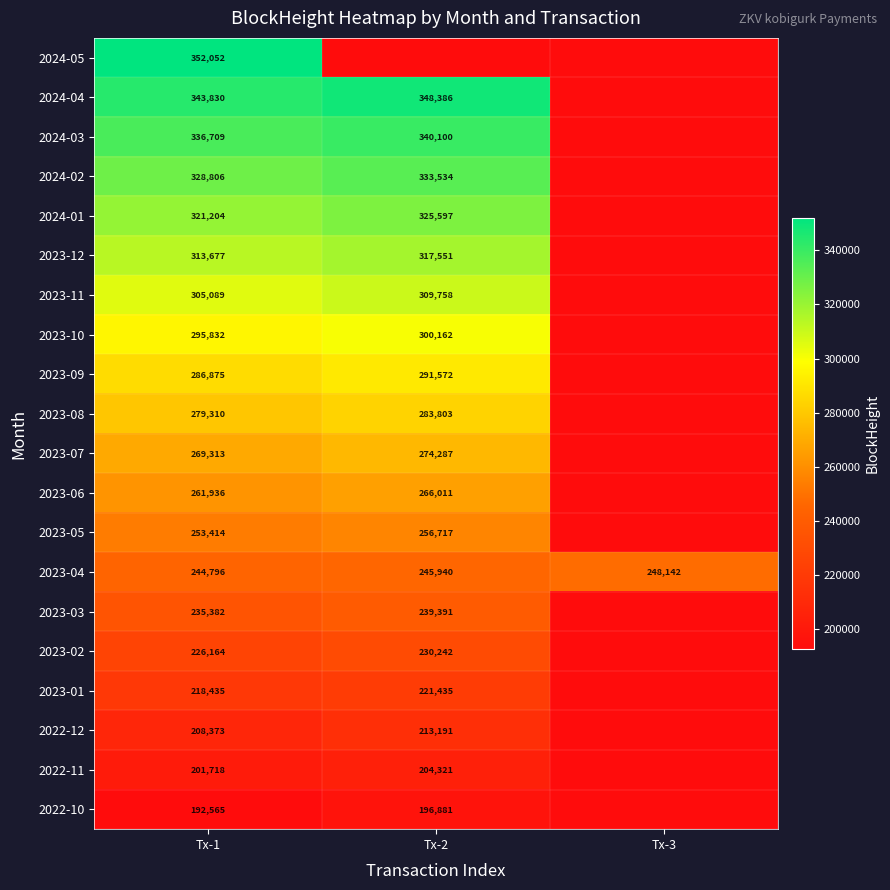

At Tx-1, list the series in order from smallest to largest.

2022-10, 2022-11, 2022-12, 2023-01, 2023-02, 2023-03, 2023-04, 2023-05, 2023-06, 2023-07, 2023-08, 2023-09, 2023-10, 2023-11, 2023-12, 2024-01, 2024-02, 2024-03, 2024-04, 2024-05